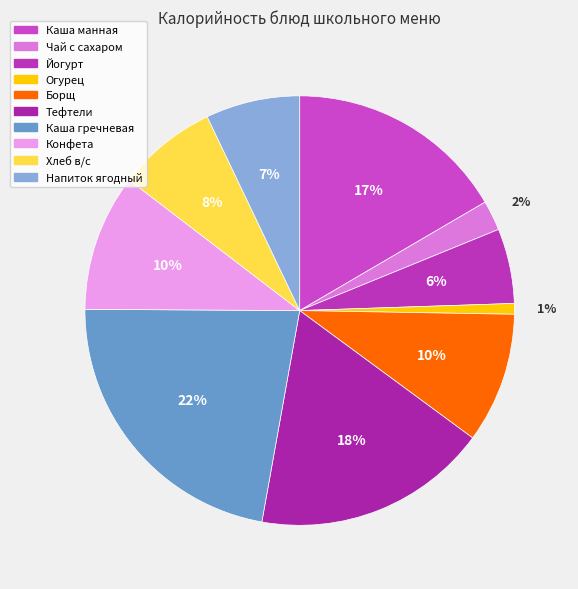

Which has a higher value, Конфета or Хлеб в/с?

Конфета